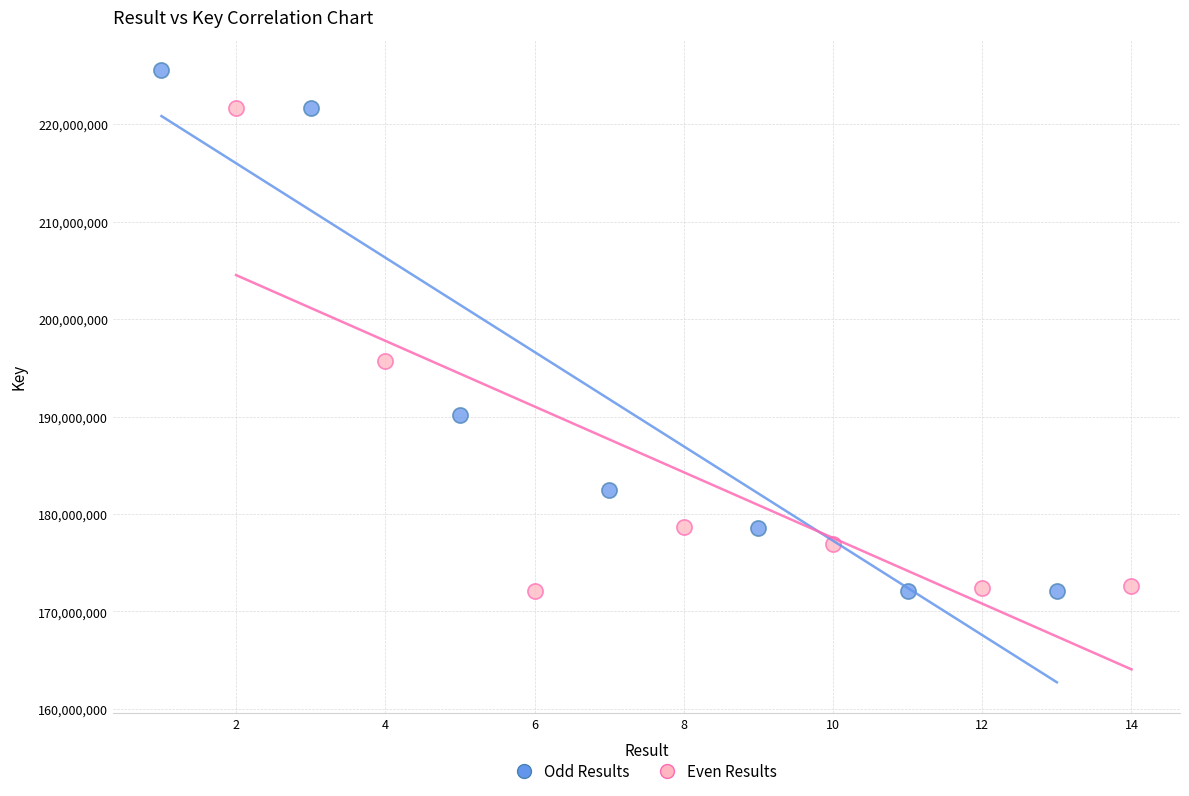

Which series contains the highest Y value?

Odd Results